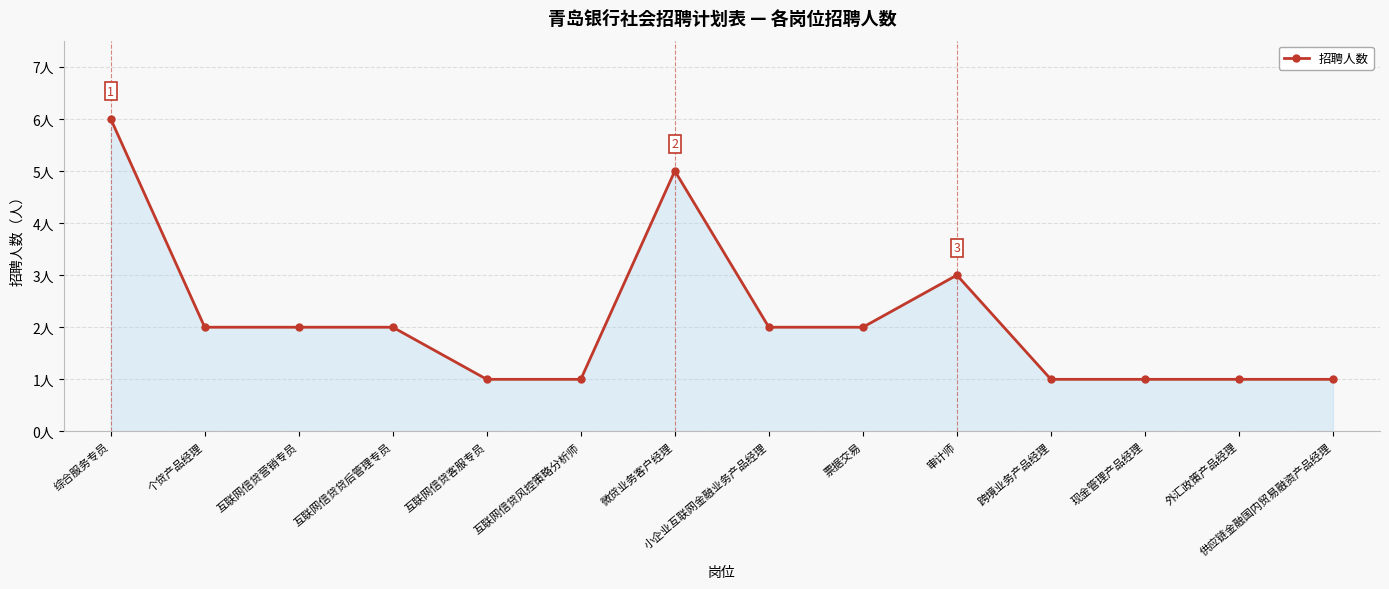

Reading right to left, list all the values displayed in this chart.

供应链金融国内贸易融资产品经理=1	外汇政策产品经理=1	现金管理产品经理=1	跨境业务产品经理=1	审计师=3	票据交易=2	小企业互联网金融业务产品经理=2	微贷业务客户经理=5	互联网信贷风控策略分析师=1	互联网信贷客服专员=1	互联网信贷贷后管理专员=2	互联网信贷营销专员=2	个贷产品经理=2	综合服务专员=6